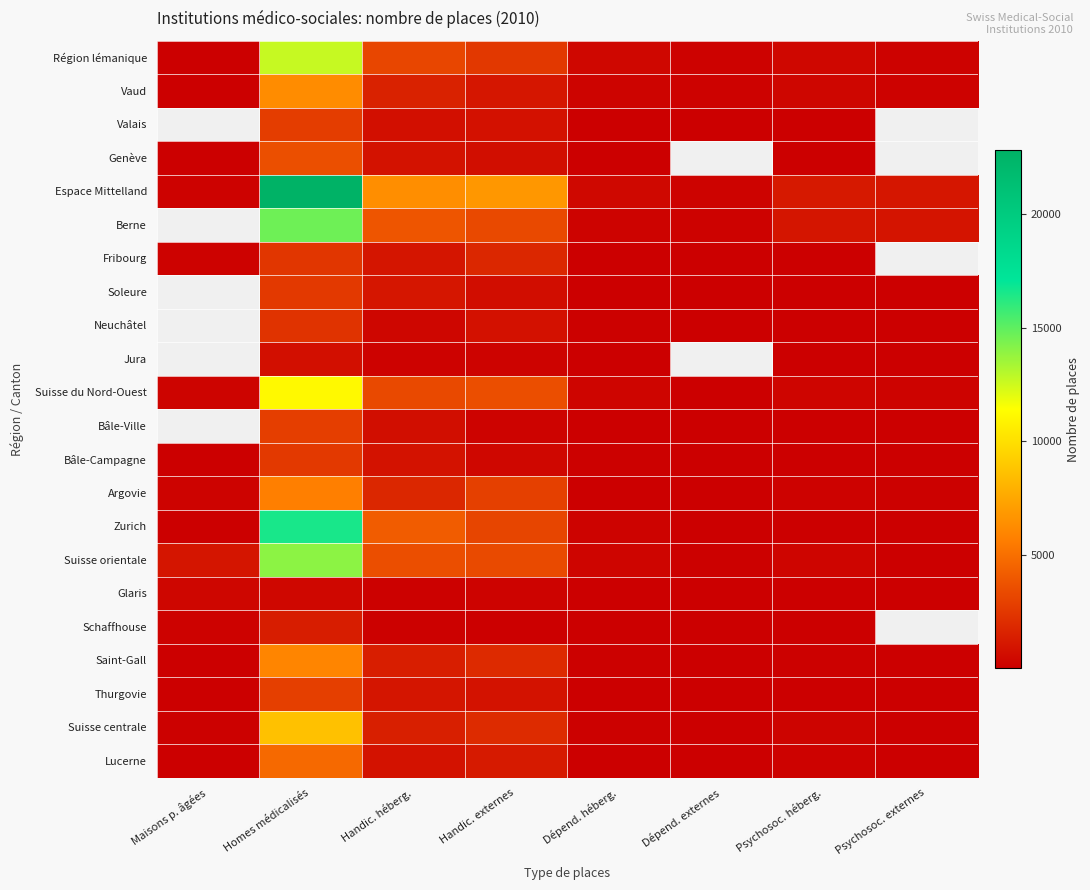

Is it true that Zurich equals 214.0 at Dépend. héberg.?

True